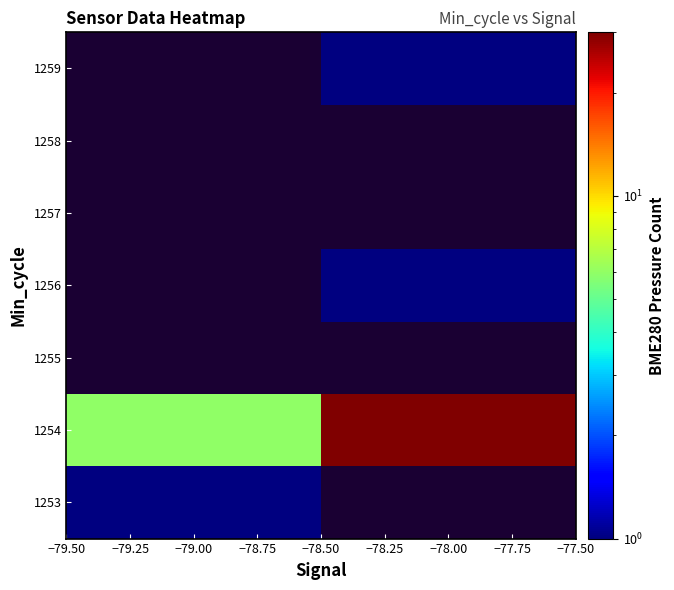

How many distinct data groups are displayed?

7